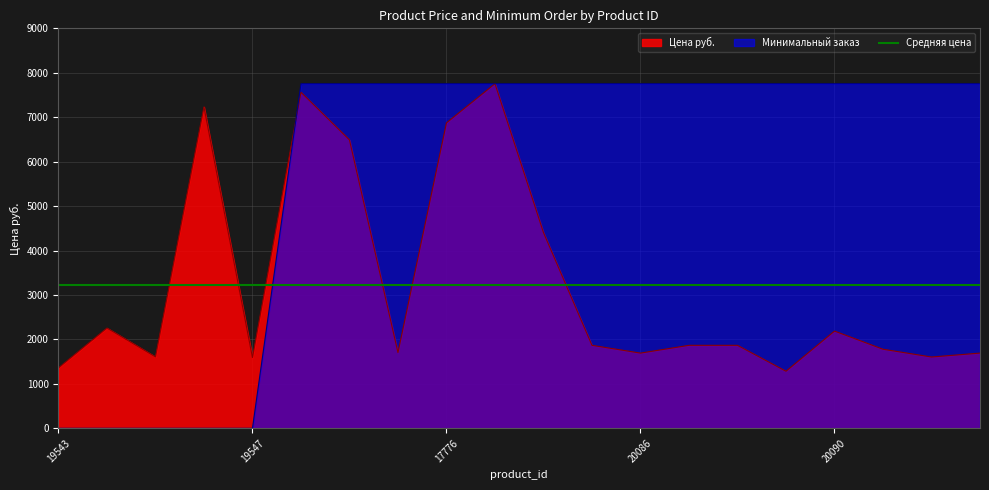

What is the label of the 4th point from the left?

19546